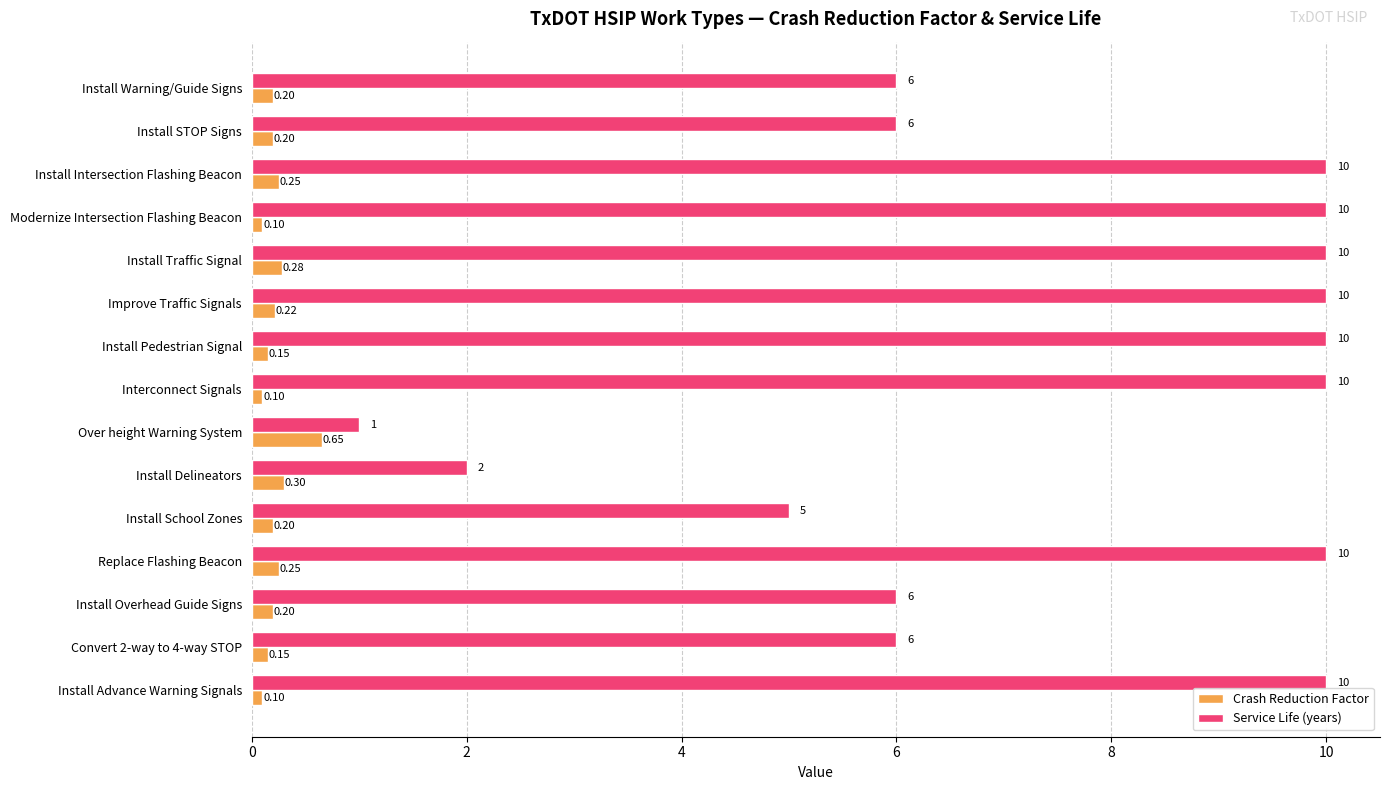

What is the sum of all Service Life (years) values?

112.0